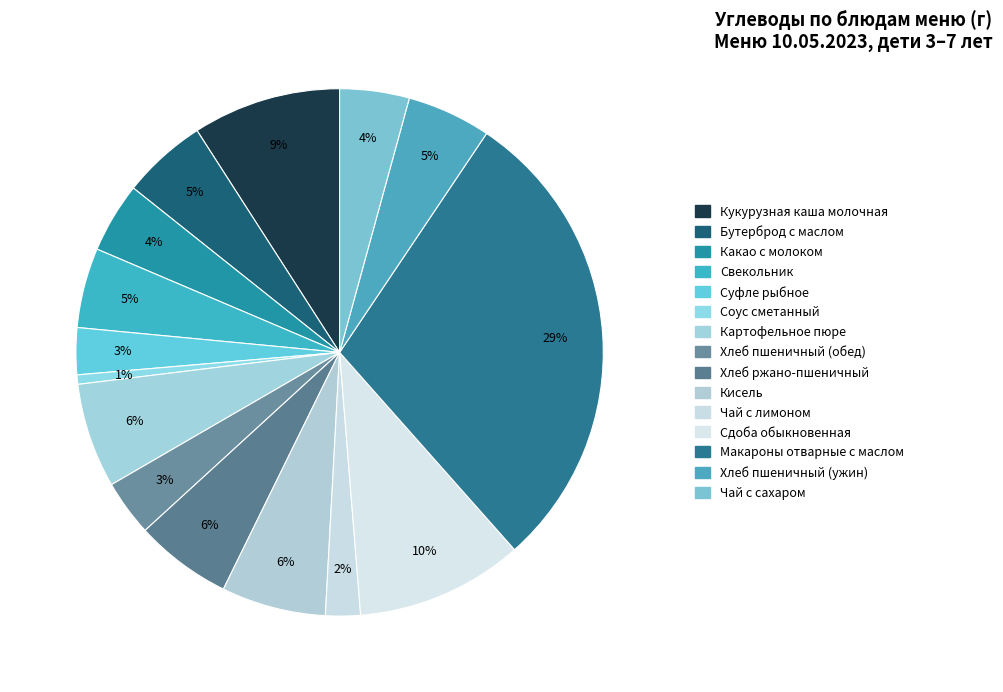

Is it true that Соус сметанный is 1% of the pie?

True